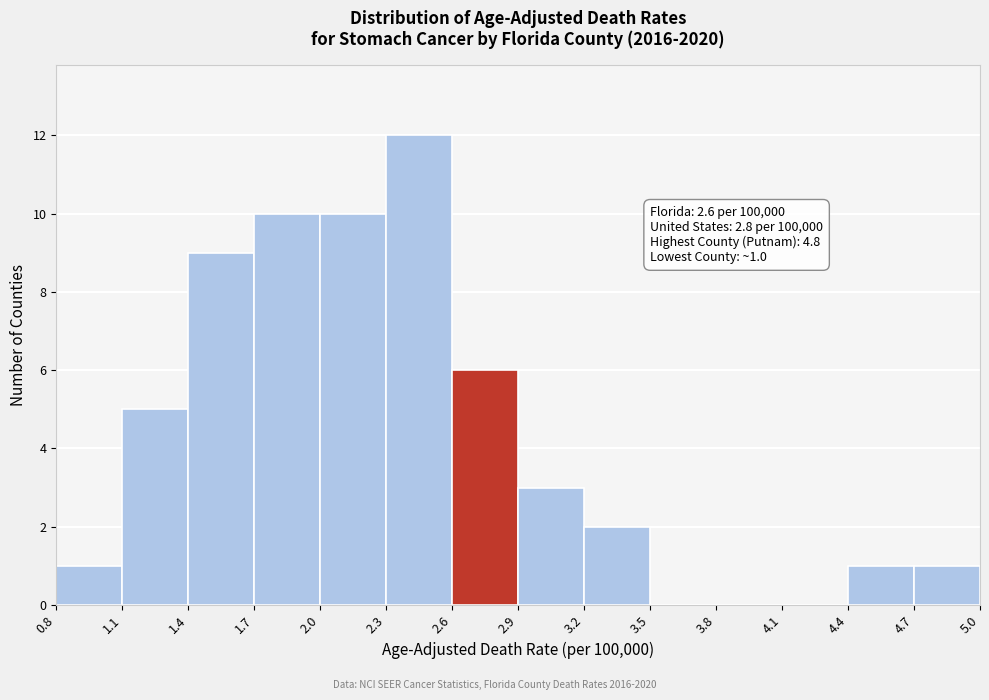

Which range on the x-axis has the tallest bar?

2.3 to 2.6